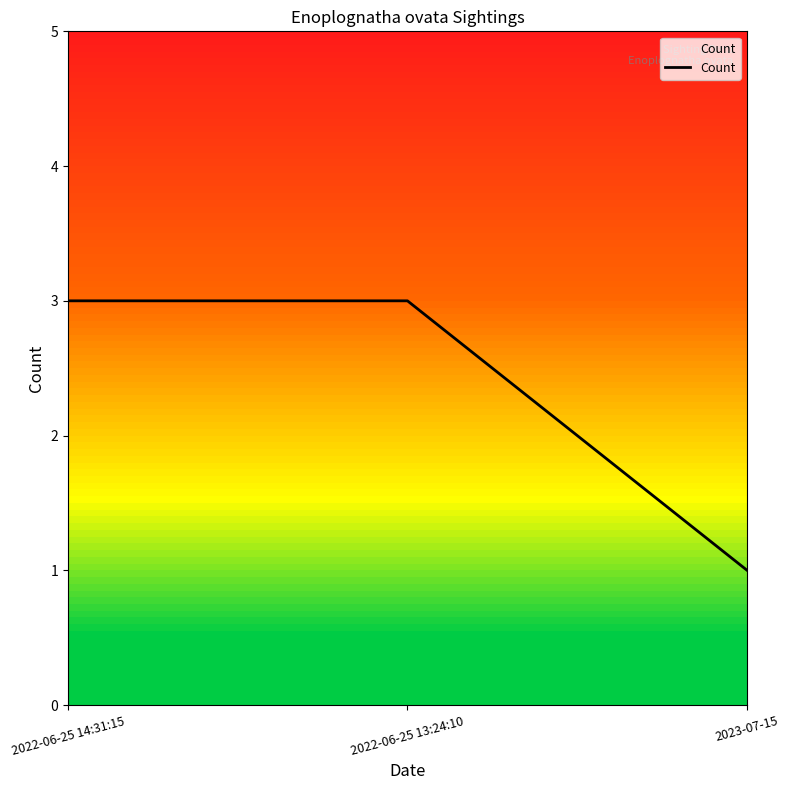

At which category does the chart reach its minimum across all series?

2023-07-15